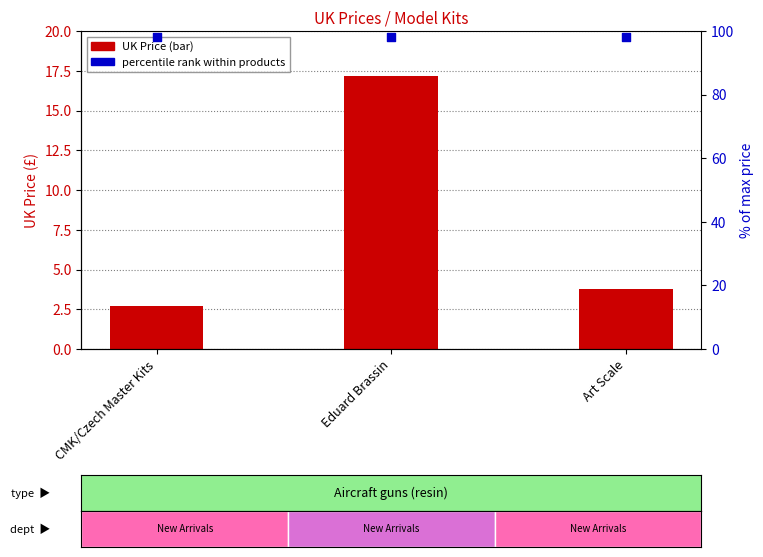

Which series has the largest Y range (max minus min)?

UK Price